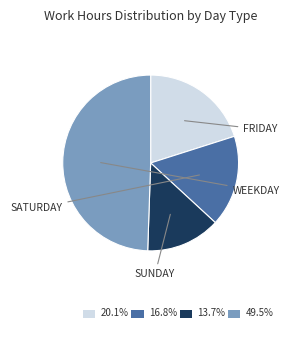

Is there any slice that represents more than half of the pie?

No